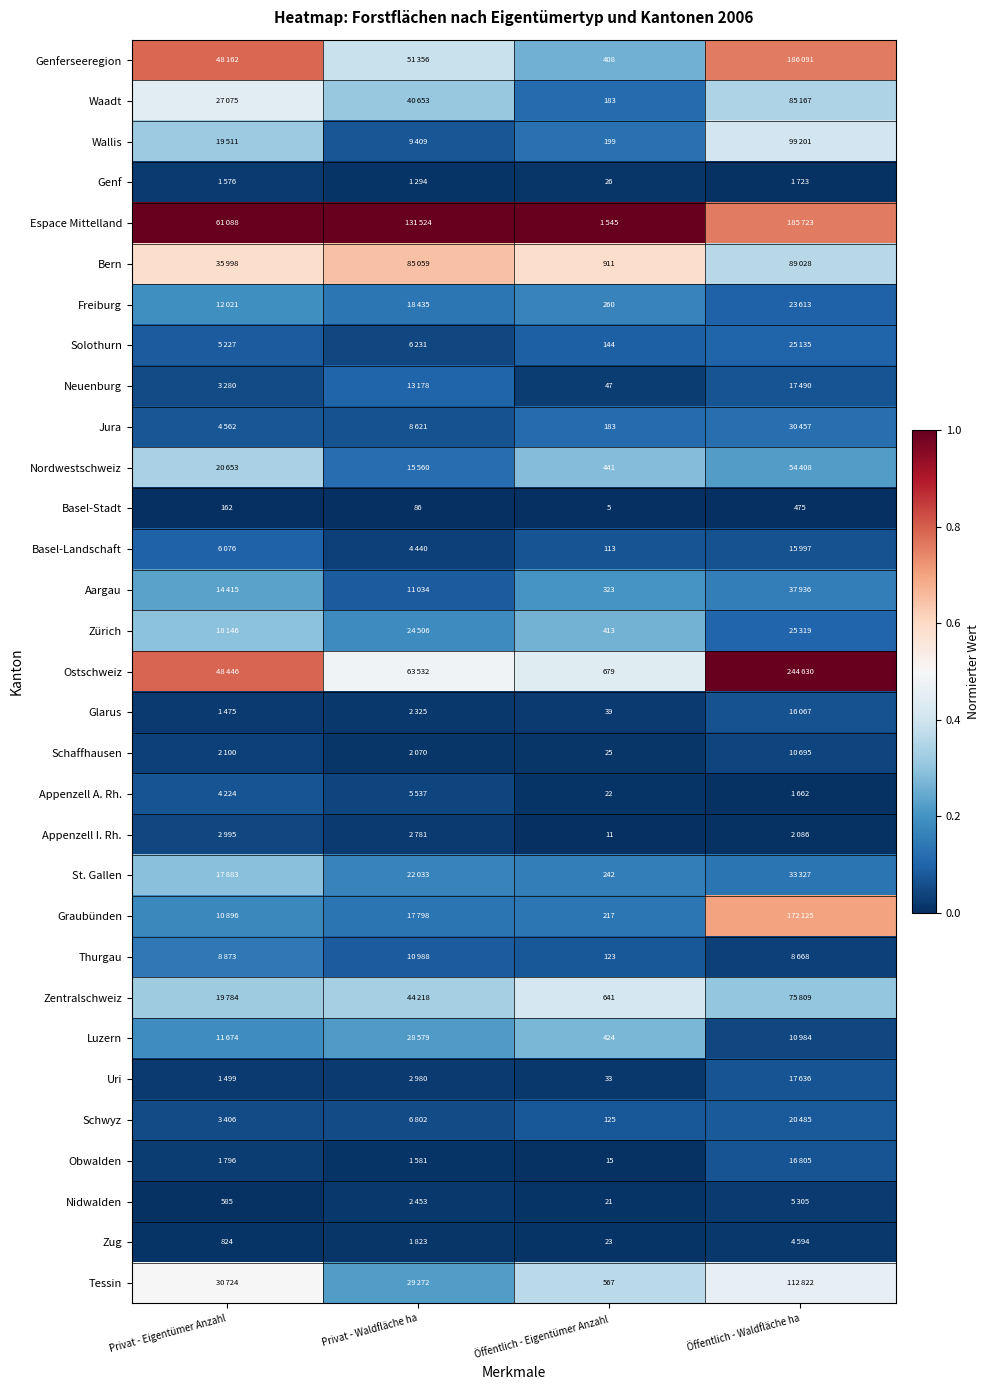

Count the number of data series in this chart.

31